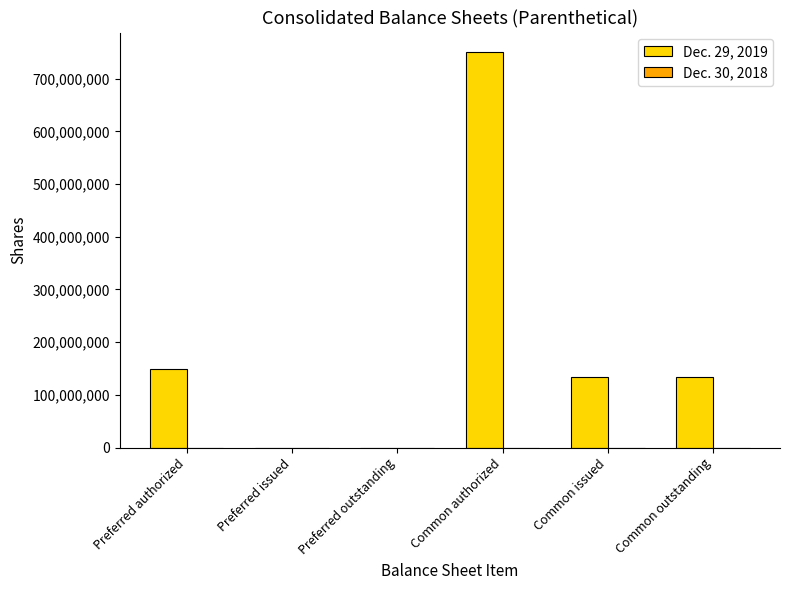

How many categories are shown in the chart?

6